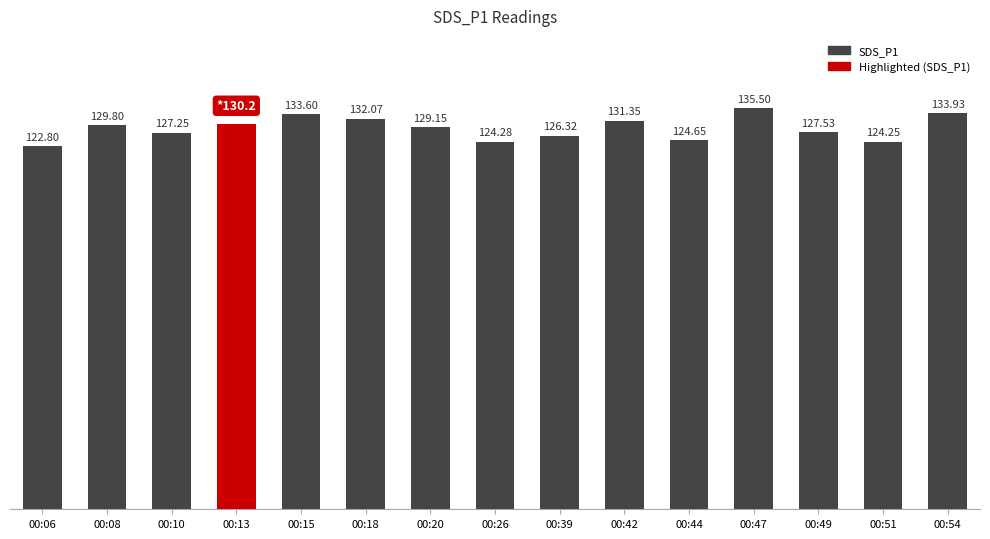

Rank the categories by value from lowest to highest.

00:06, 00:51, 00:26, 00:44, 00:39, 00:10, 00:49, 00:20, 00:08, 00:13, 00:42, 00:18, 00:15, 00:54, 00:47